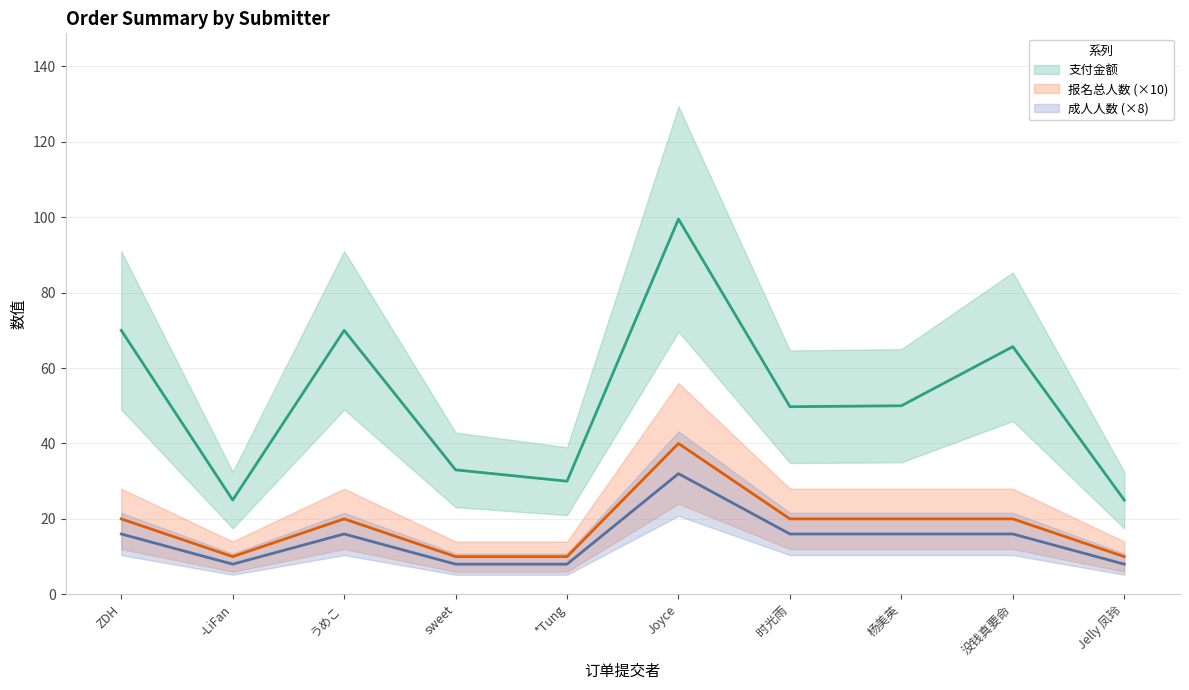

What is the difference between the maximum and minimum values in the 支付金额 series?

74.5